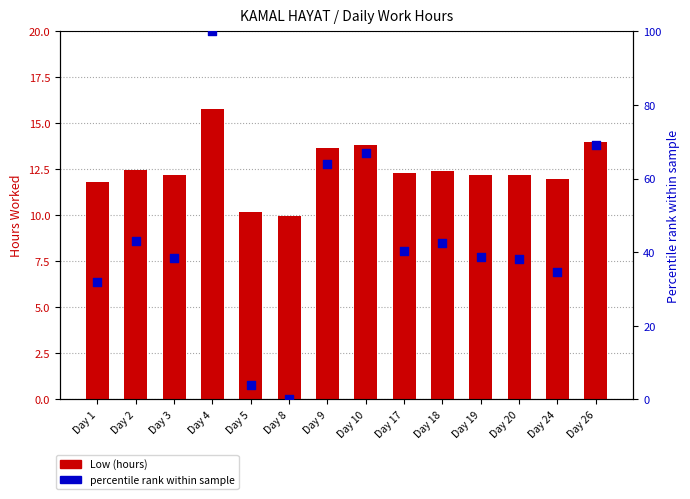

What is the total value across all series at Day 8?

9.9